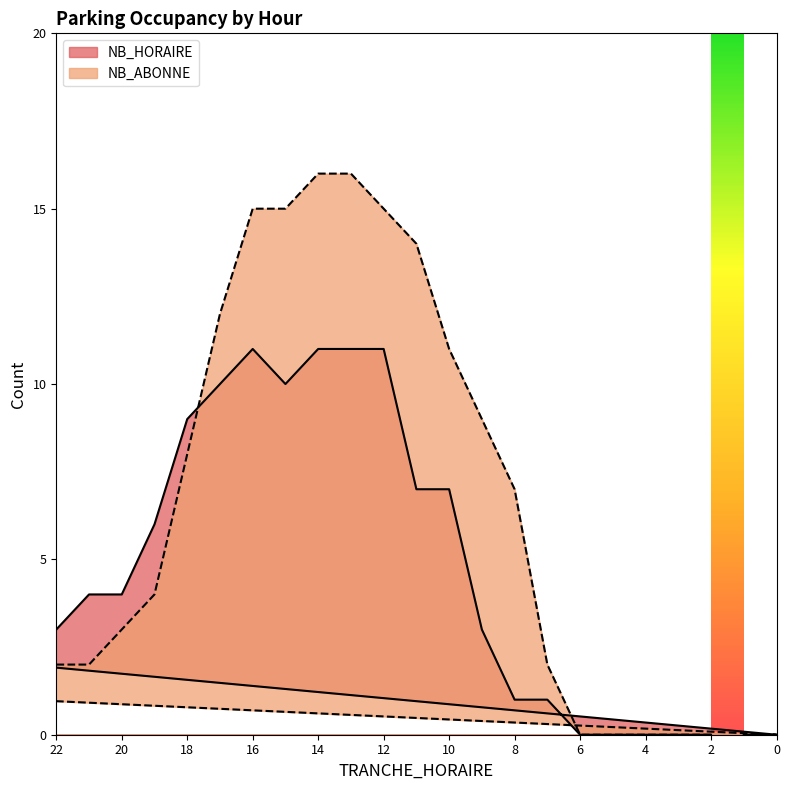

Which series has the widest spread of values?

NB_ABONNE